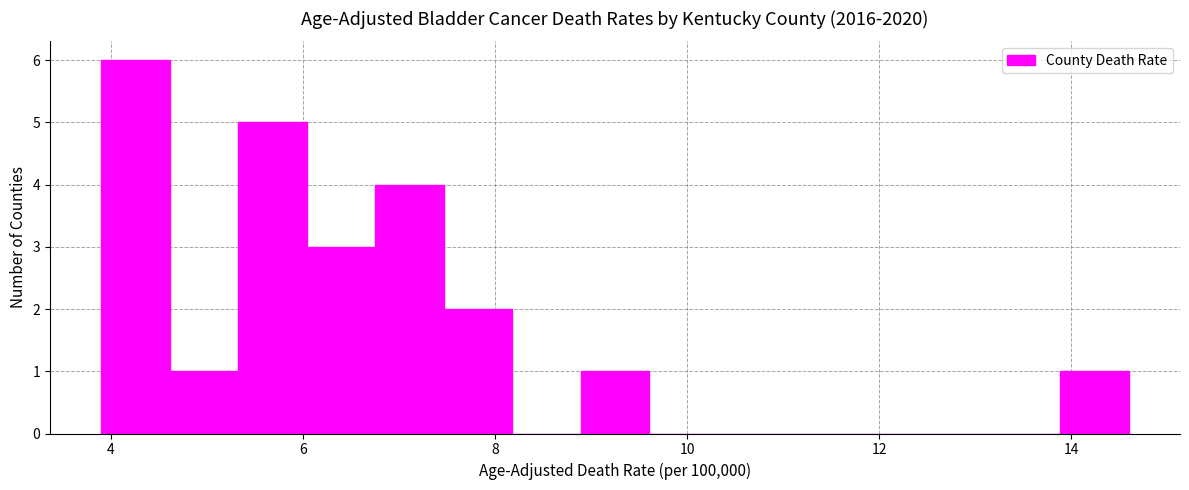

Read against the x-axis, roughly where is the centre of the tallest bar?

4.2